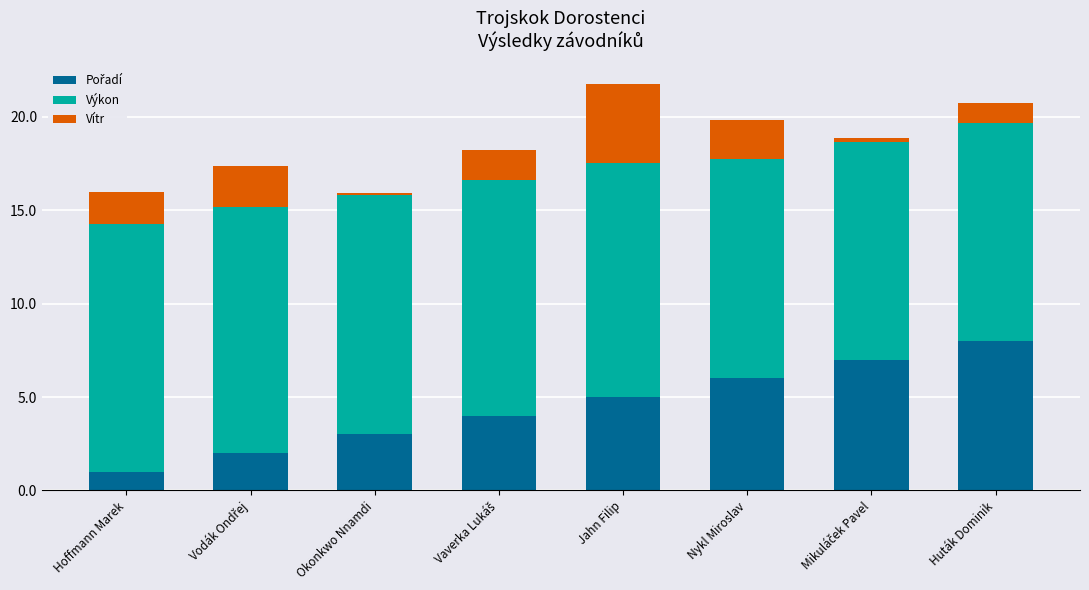

How many bars are there in total?

8